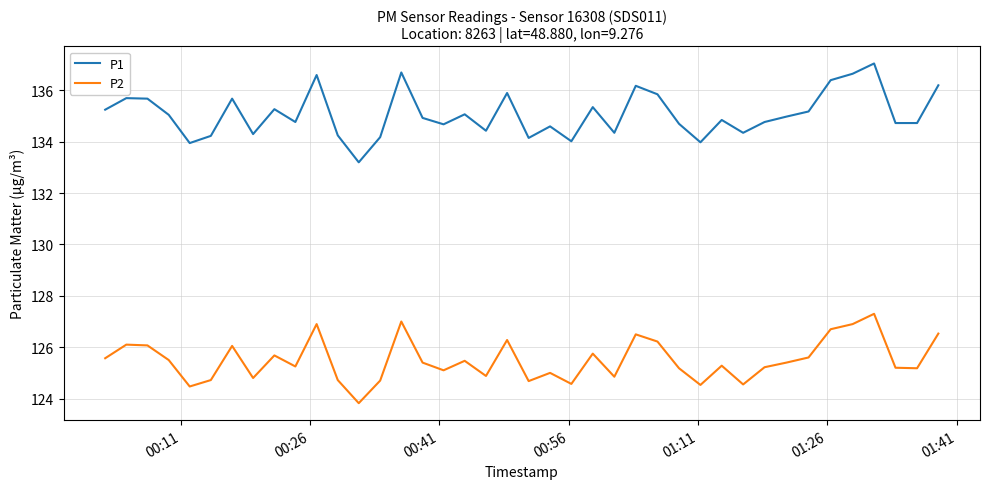

What is the difference between the maximum and minimum values in the P2 series?

3.5